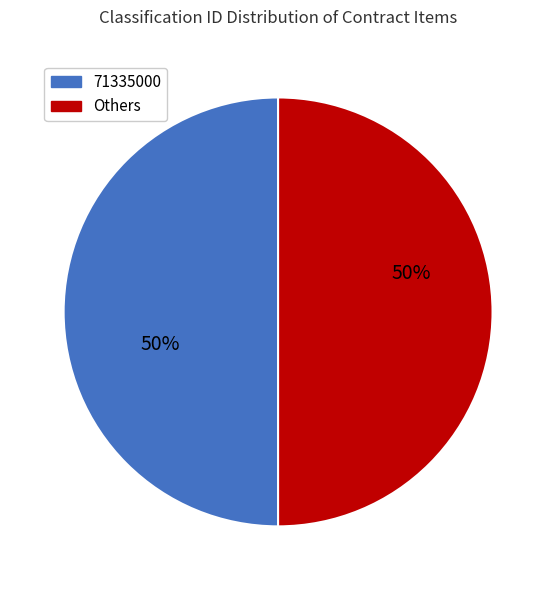

How many slices are in this pie chart?

2